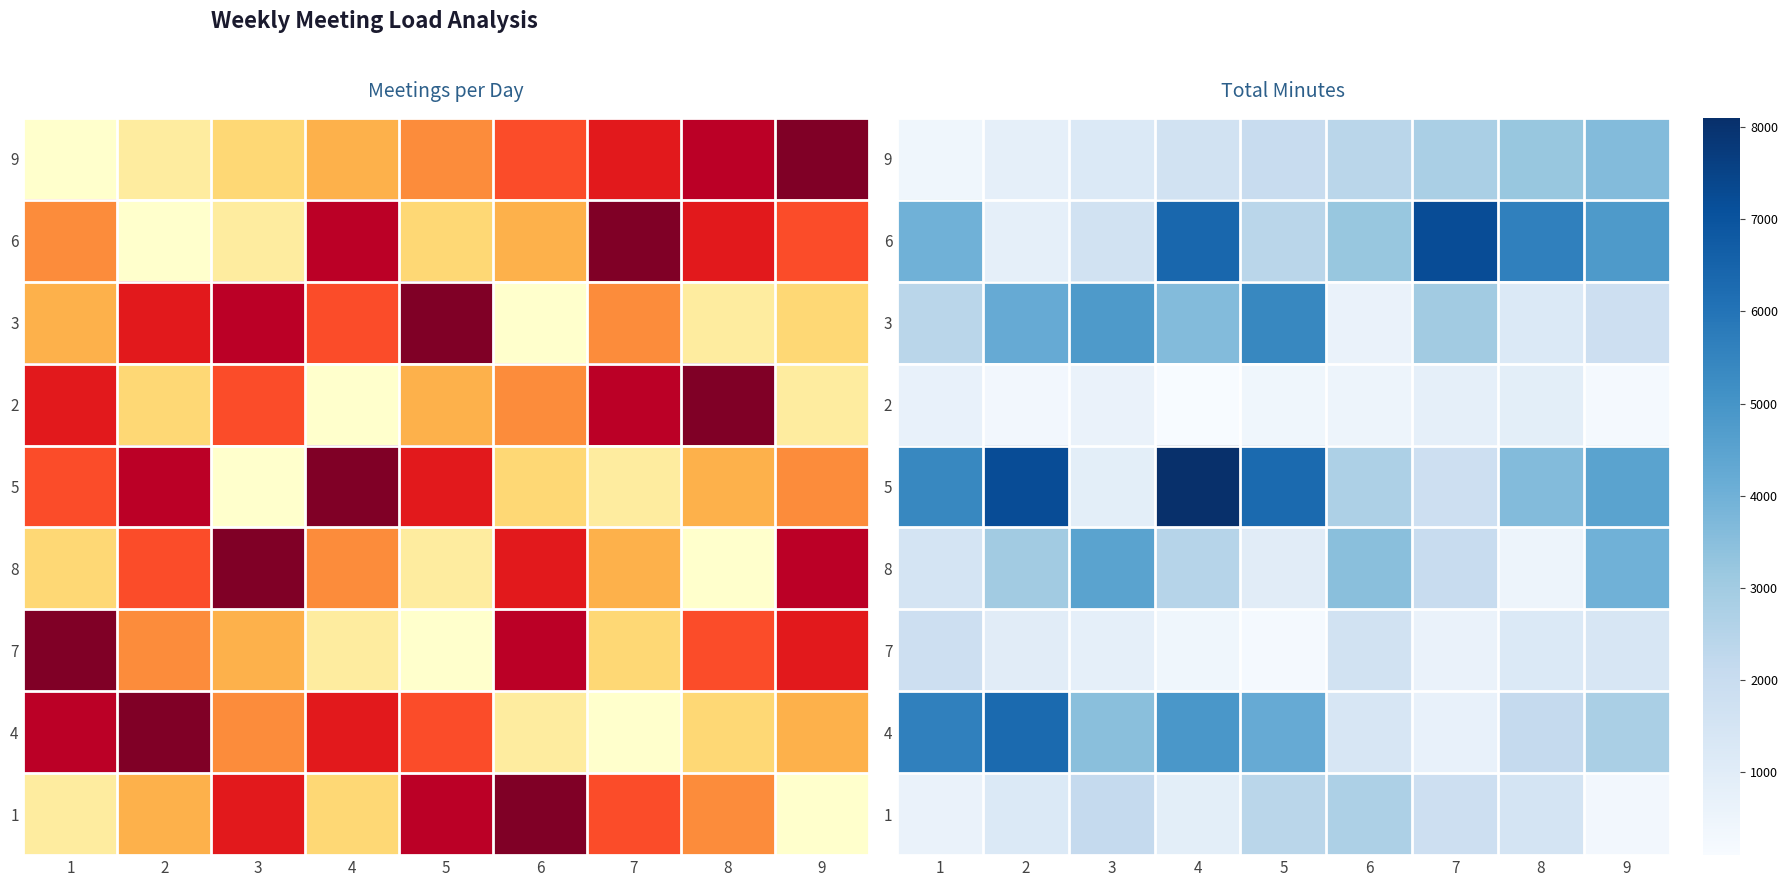

Rank the categories by row_5 value from highest to lowest.

3, 9, 6, 2, 4, 7, 1, 5, 8